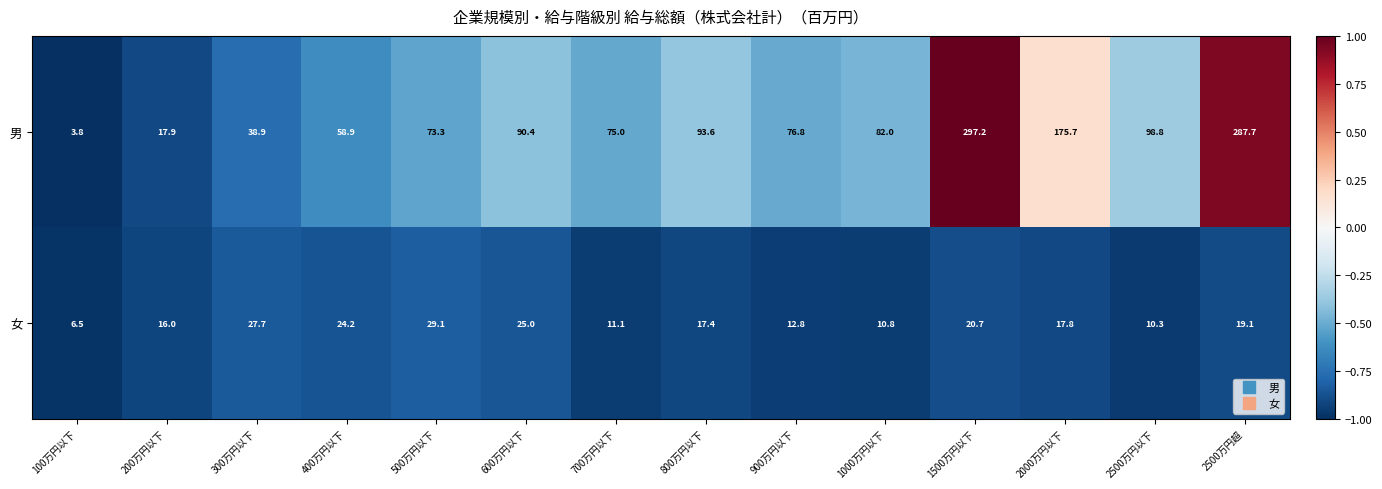

Reading right to left, what are all the values shown in this chart?

男: 287.7	98.8	175.7	297.2	82.0	76.8	93.6	75.0	90.4	73.3	58.9	38.9	17.9	3.8
女: 19.1	10.3	17.8	20.7	10.8	12.8	17.4	11.1	25.0	29.1	24.2	27.7	16.0	6.5